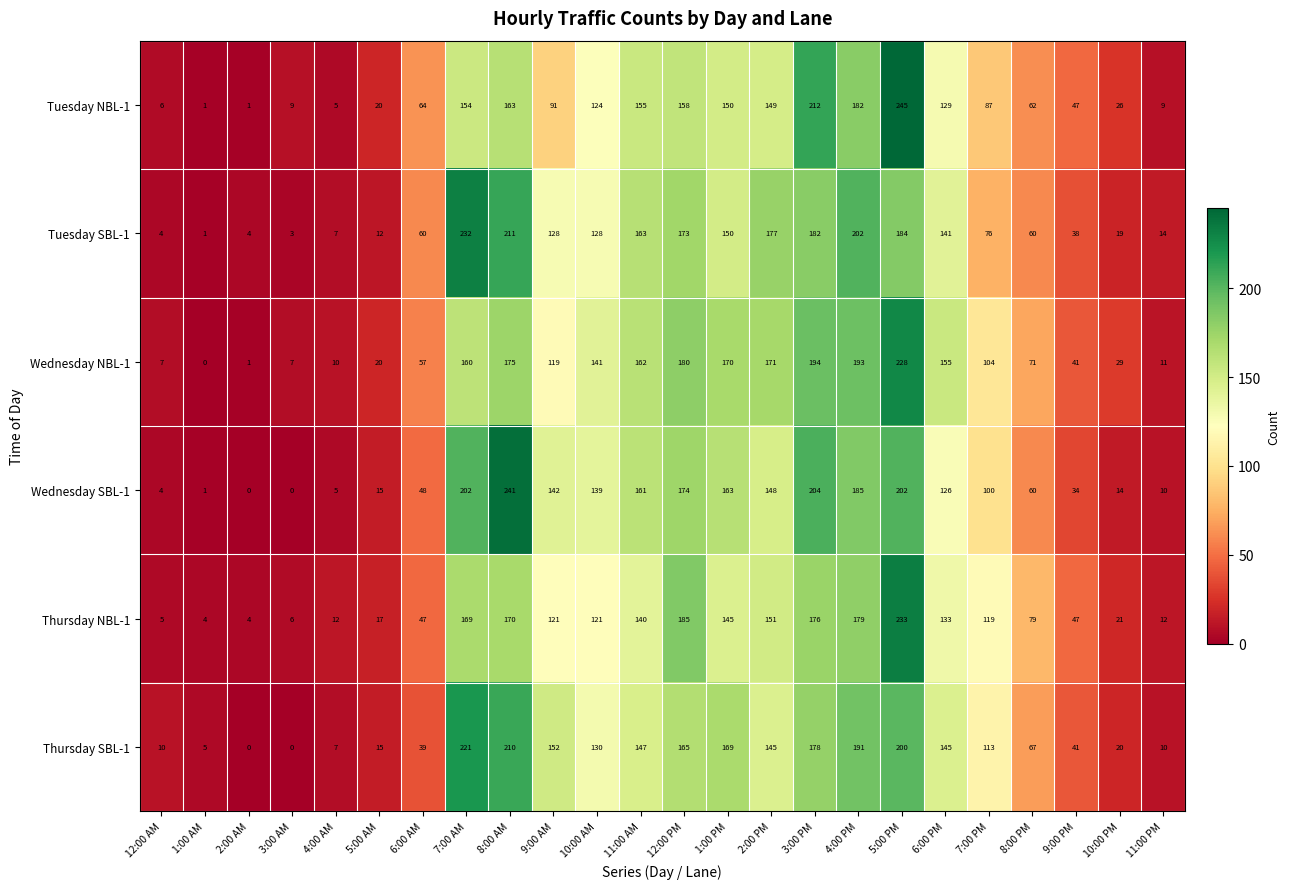

The value of Wednesday SBL-1 at 11:00 AM is 239. True or false?

False